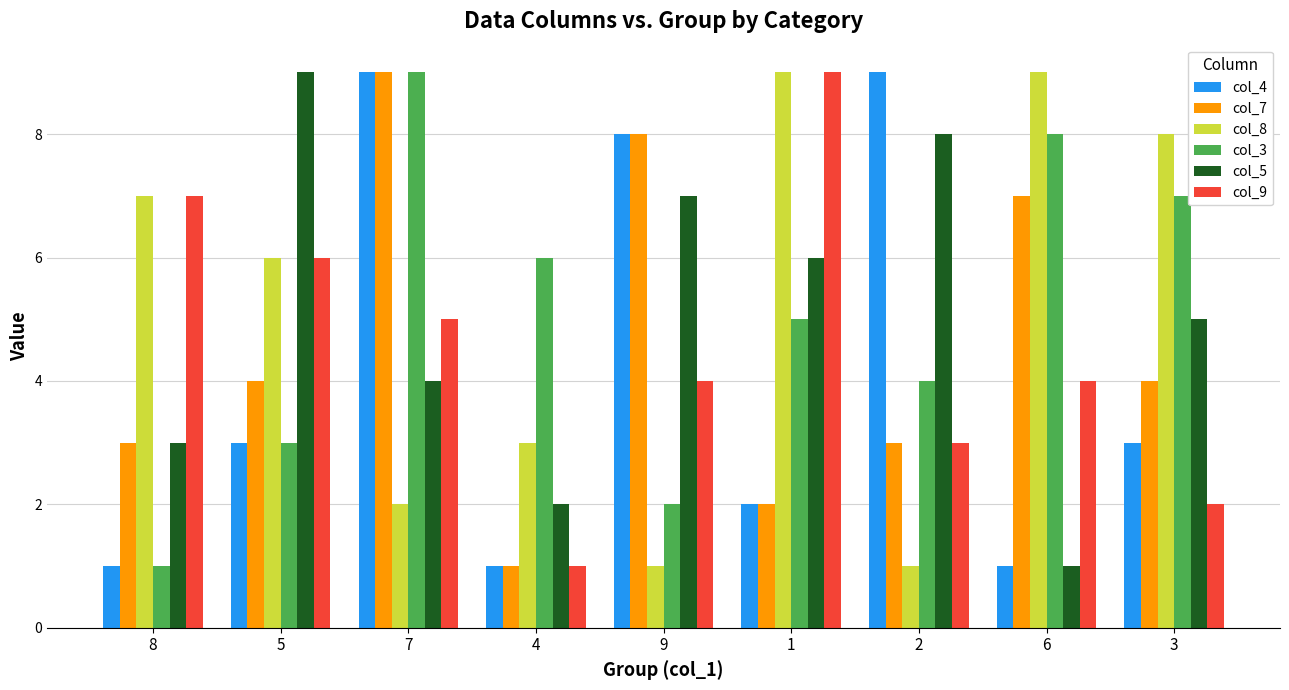

At which category is the sum across all series the highest?

7